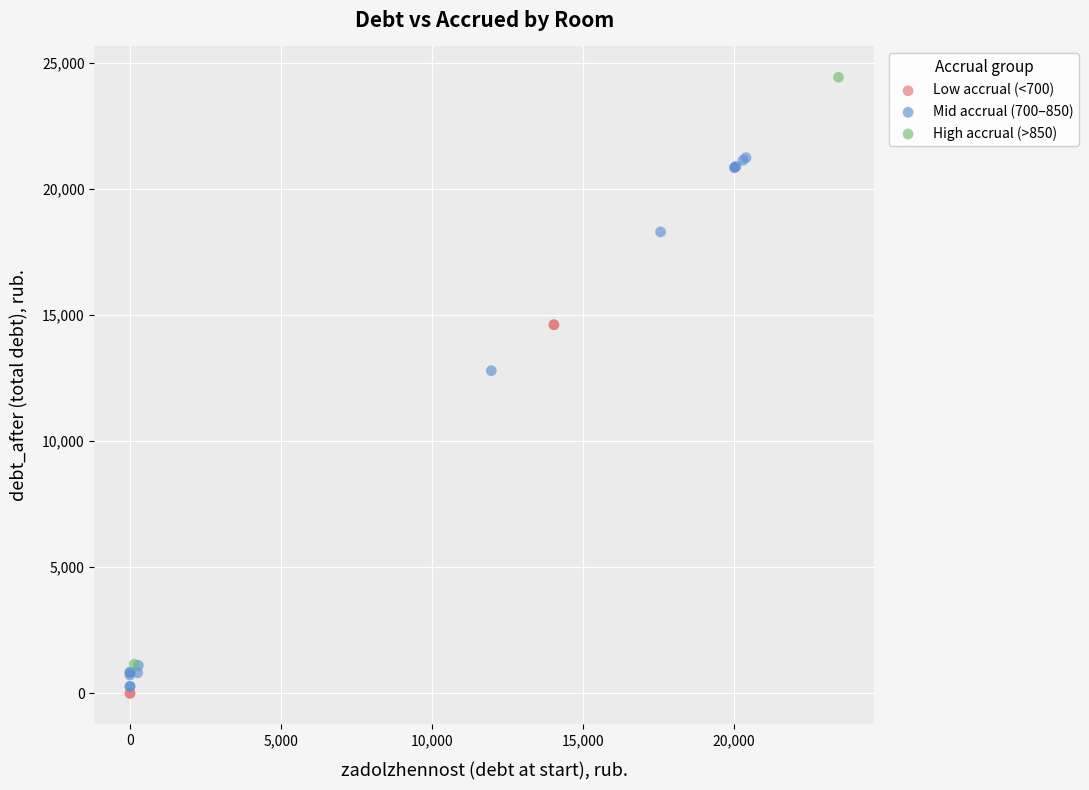

What are all the series names shown in the legend?

Low accrual (<700), Mid accrual (700–850), High accrual (>850)